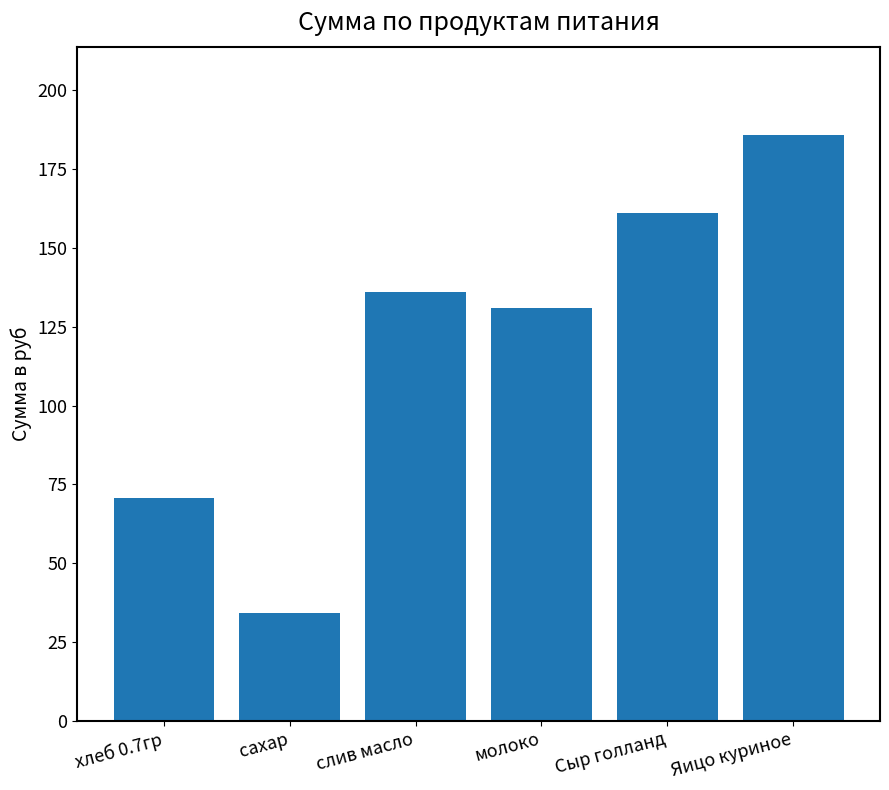

What is the difference between the values at Яицо куриное and сахар?

151.9